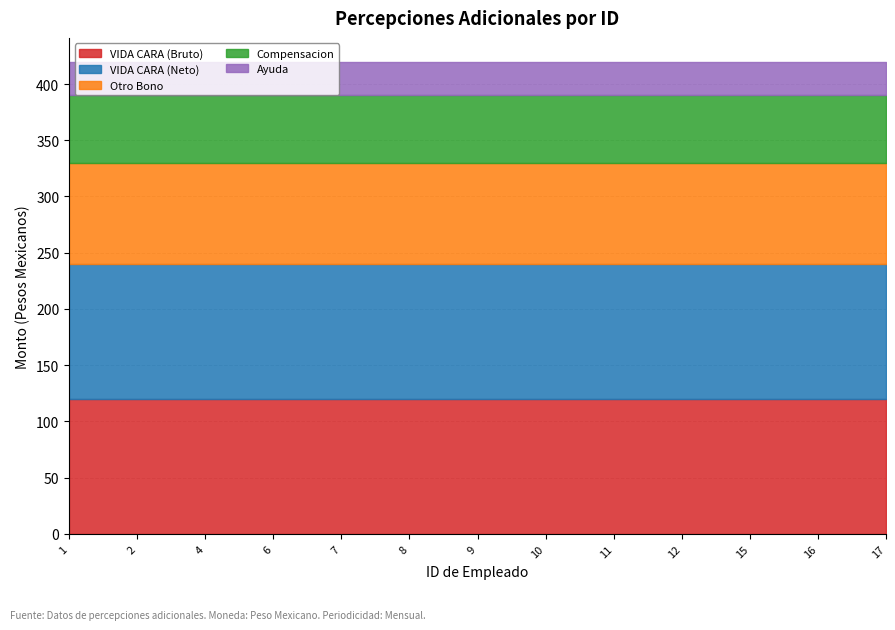

What is the greatest value displayed?

120